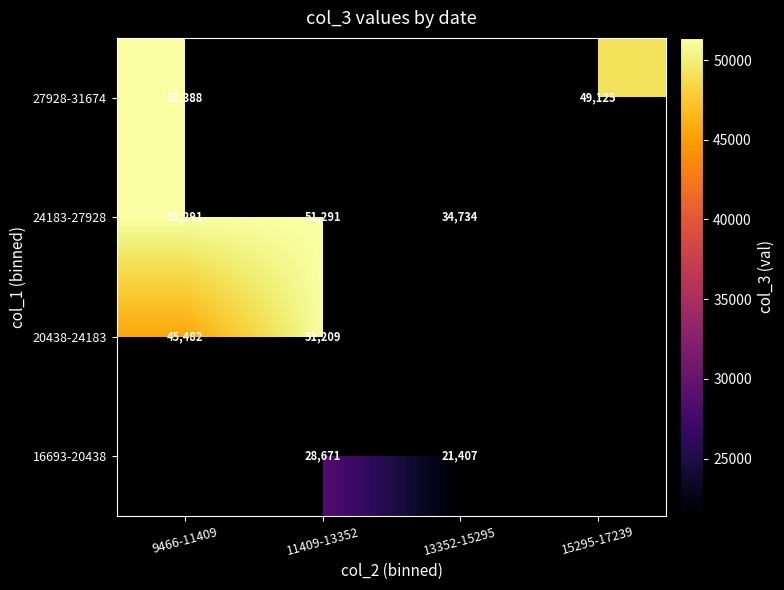

How many data points does each series have?

4